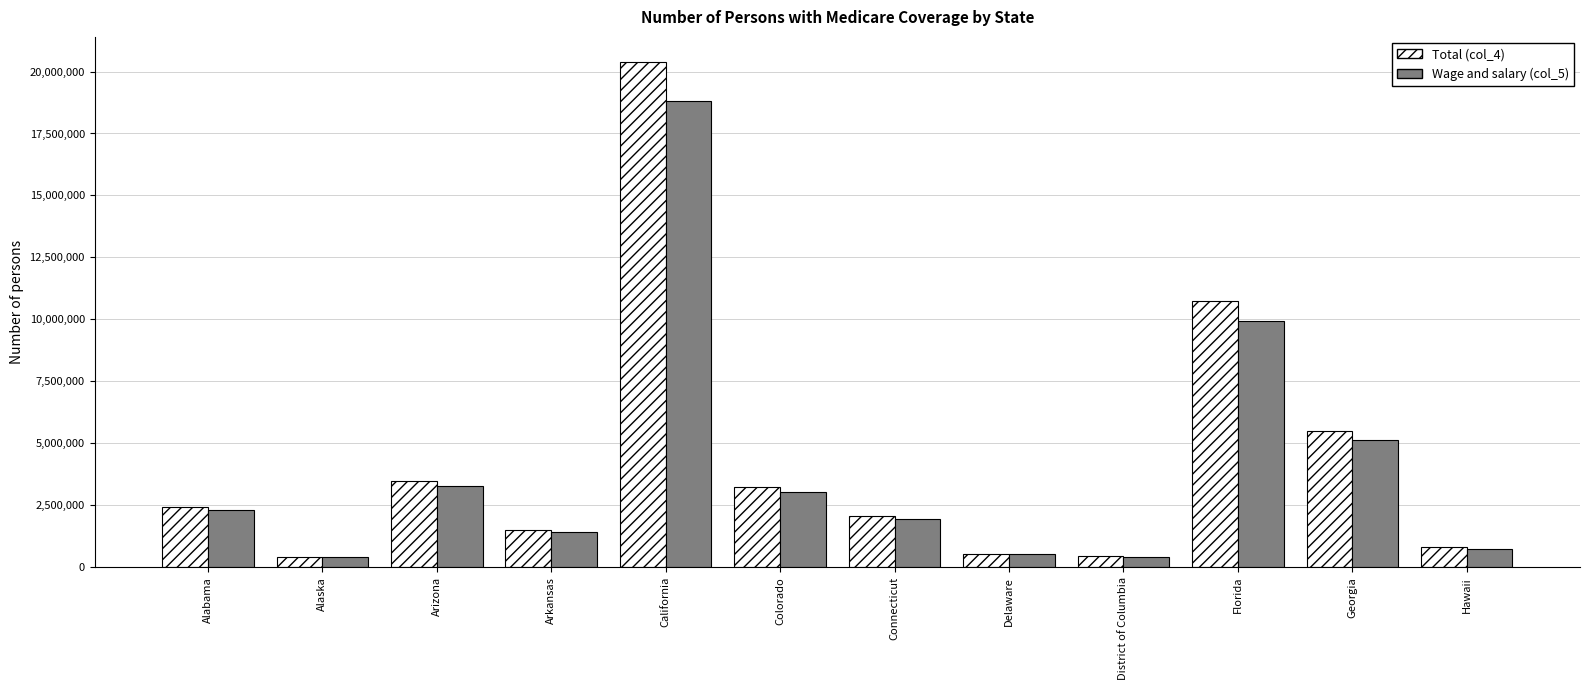

The value of Wage and salary (col_5) at Delaware is 511729. True or false?

True